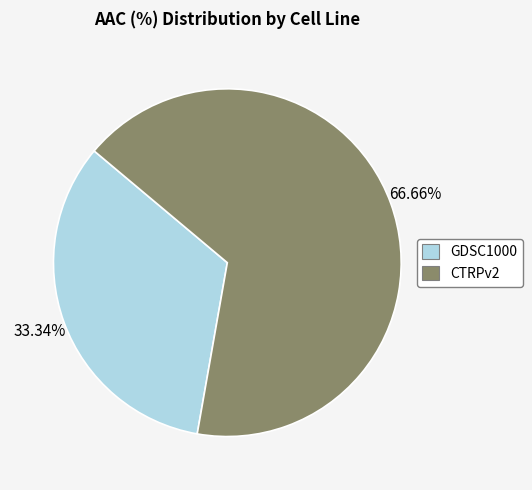

How many segments does this pie chart have?

2